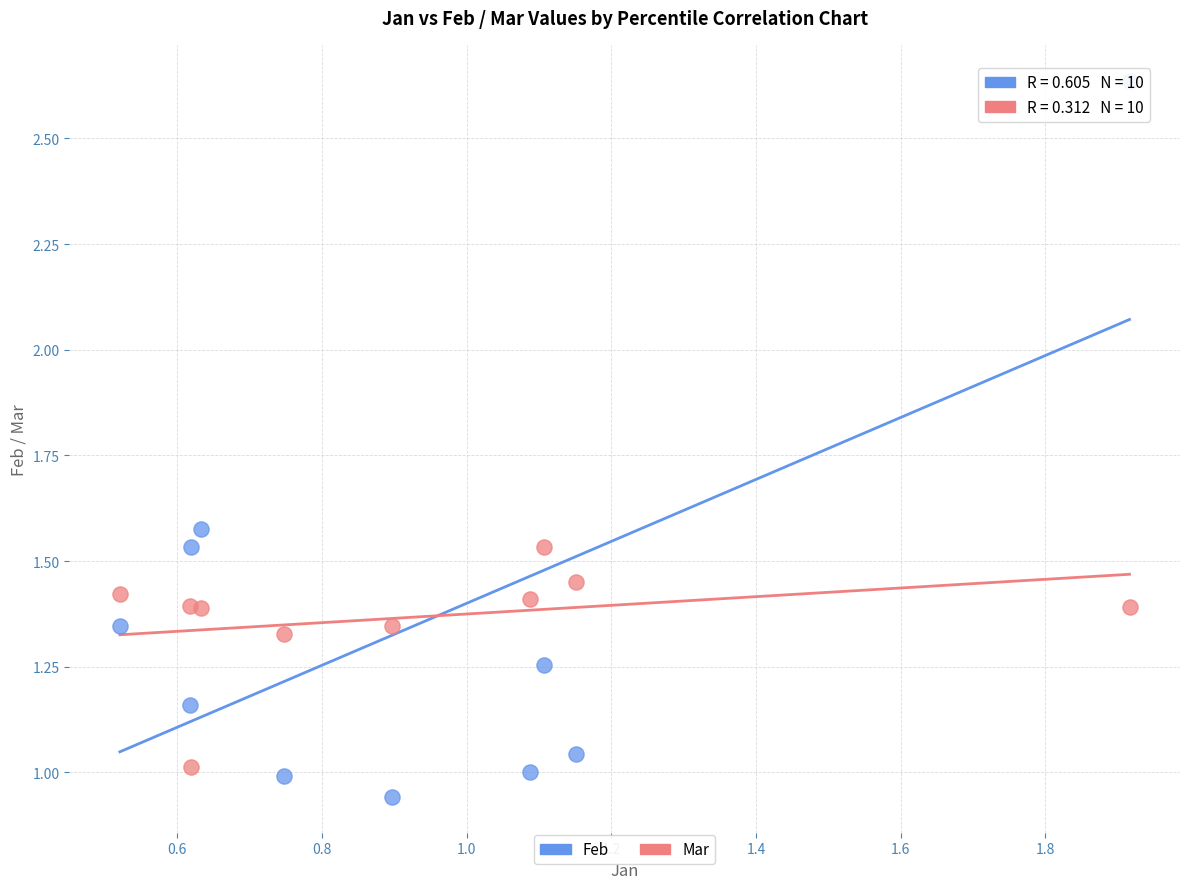

Which series reaches the minimum Y coordinate?

Feb